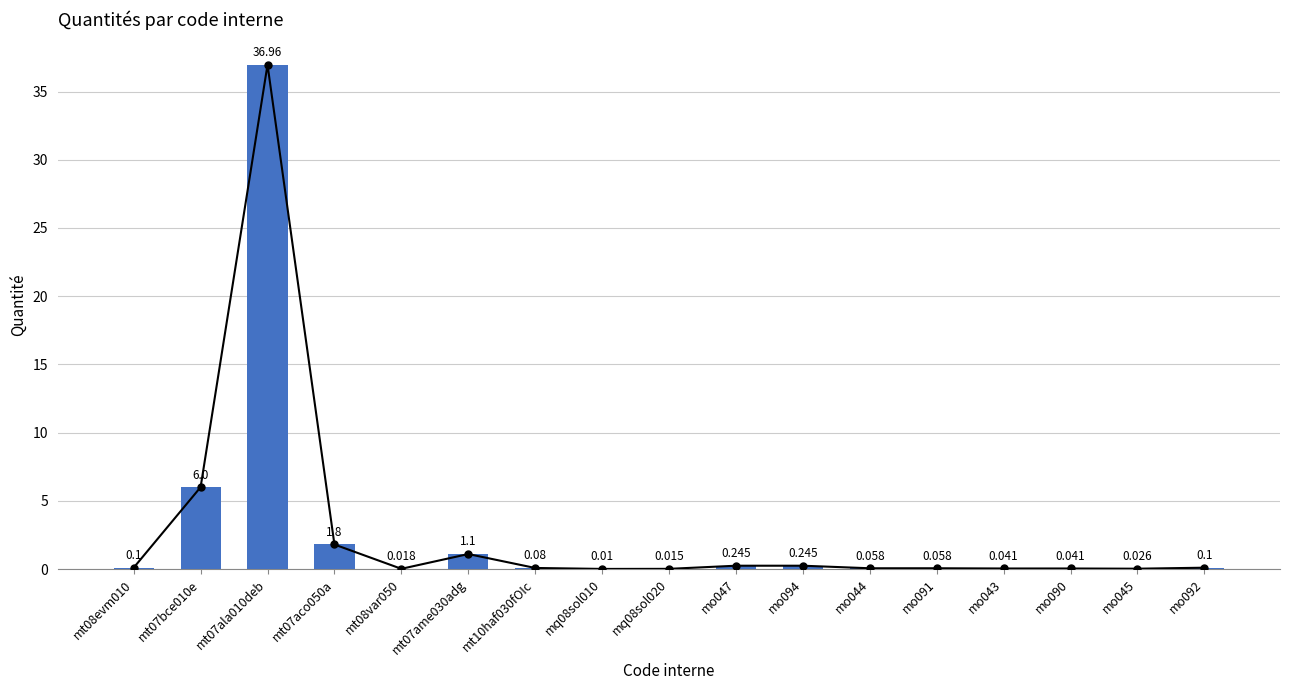

The chart shows a value of 0.0 at mo092. True or false?

False